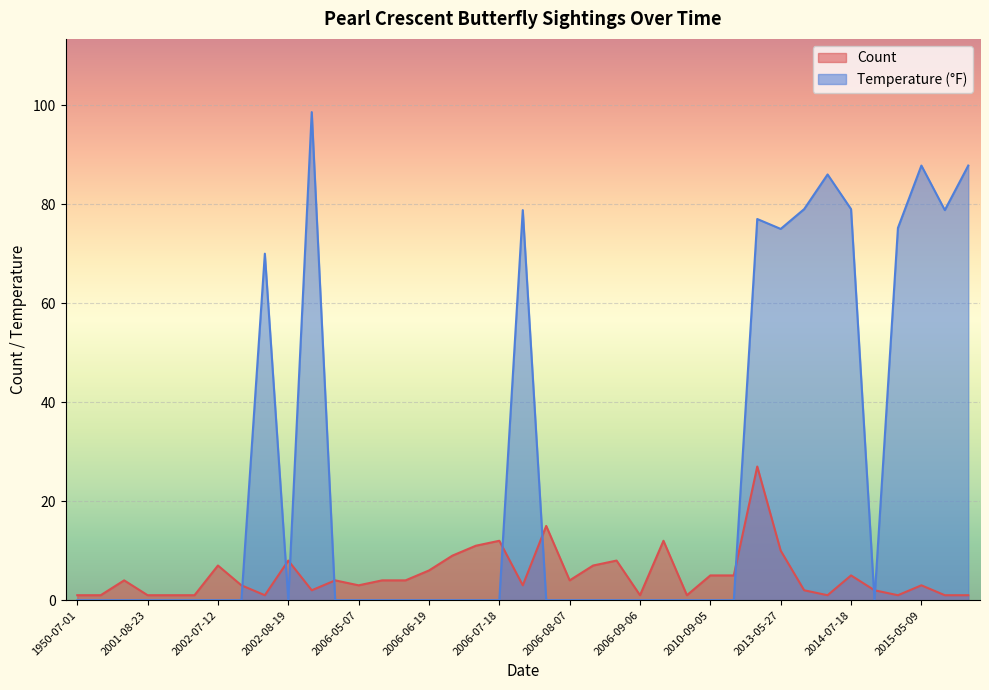

Rank the series by their maximum value, from highest to lowest.

Temperature, Count